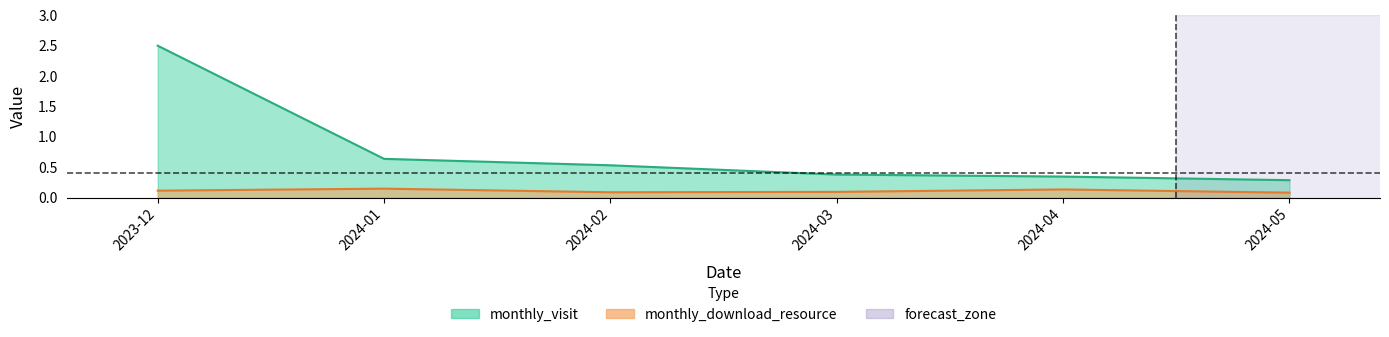

Reading left to right, transcribe all the data shown in this chart.

monthly_visit: 2023-12=2.5	2024-01=0.6	2024-02=0.5	2024-03=0.4	2024-04=0.3	2024-05=0.3
monthly_download_resource: 2023-12=0.1	2024-01=0.1	2024-02=0.1	2024-03=0.1	2024-04=0.1	2024-05=0.1